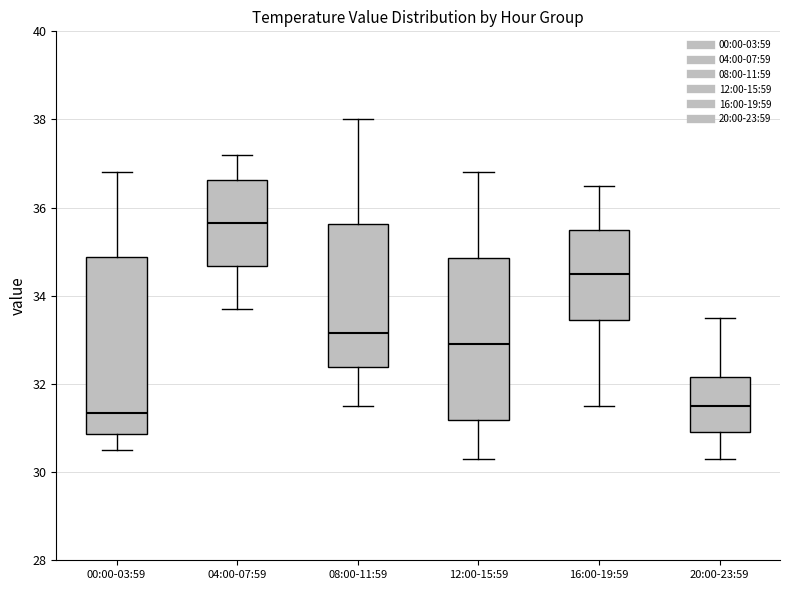

Reading left to right, transcribe this box plot: for each box, give where its median line is, the range the box spans, and where its two whiskers end, as read against the y-axis. The values are not printed on the chart, so give them approximately, as read against the axis.

00:00-03:59: median 31.4, box 30.8 to 34.8, whiskers 30.6 to 36.8
04:00-07:59: median 35.6, box 34.6 to 36.6, whiskers 33.8 to 37.2
08:00-11:59: median 33.2, box 32.4 to 35.6, whiskers 31.6 to 38.0
12:00-15:59: median 33.0, box 31.2 to 34.8, whiskers 30.4 to 36.8
16:00-19:59: median 34.6, box 33.4 to 35.6, whiskers 31.6 to 36.6
20:00-23:59: median 31.6, box 31.0 to 32.2, whiskers 30.4 to 33.6